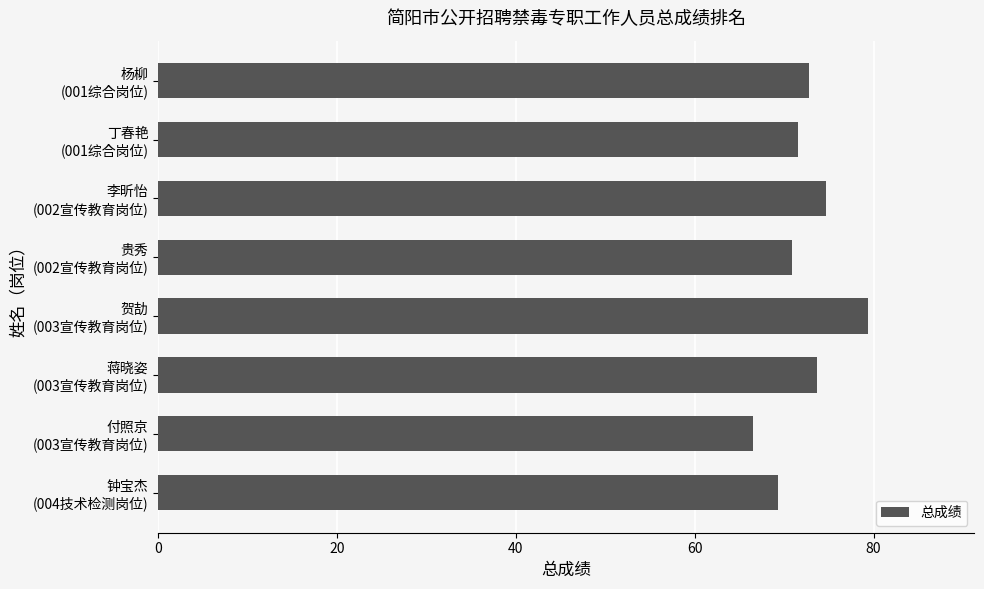

What is the maximum value shown in the chart?

79.4